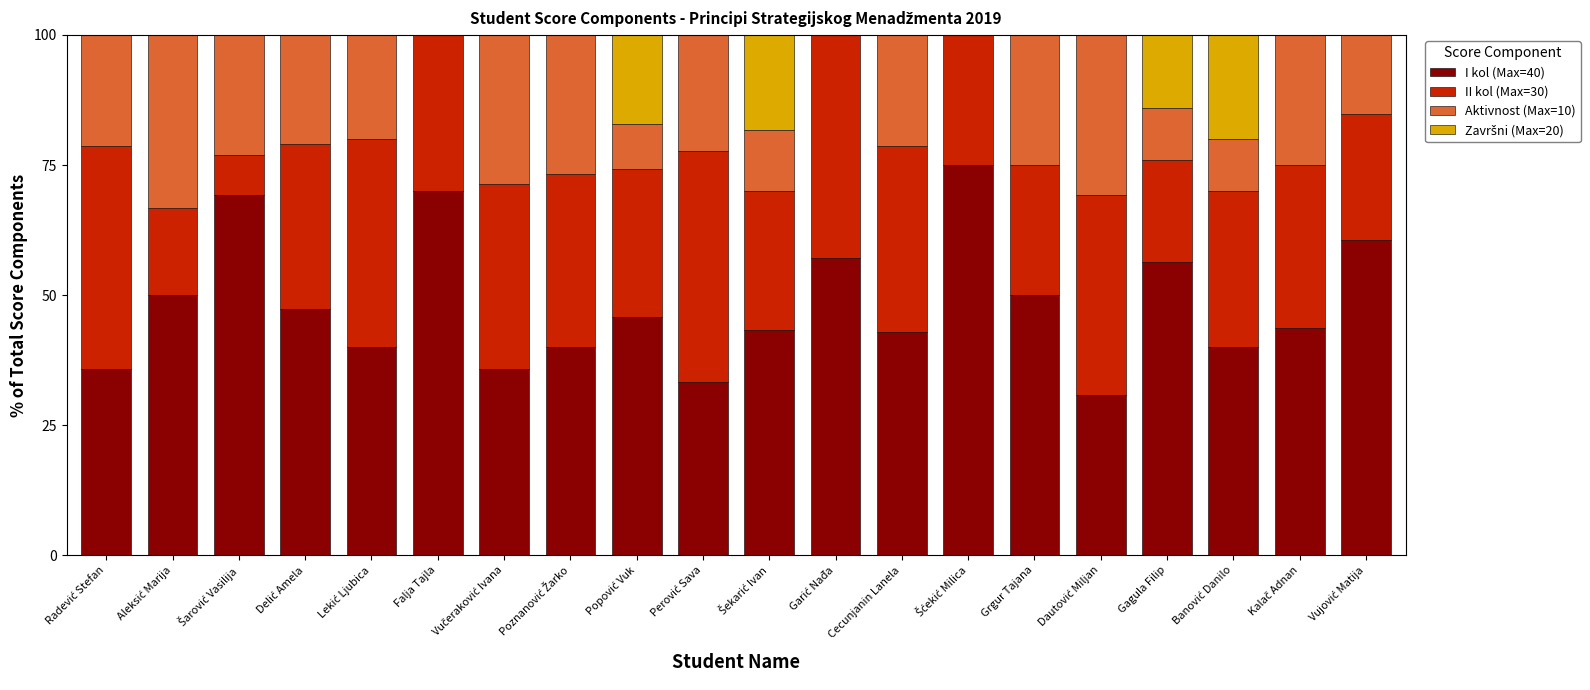

How many data points in I kol (Max=40) are above 45?

10